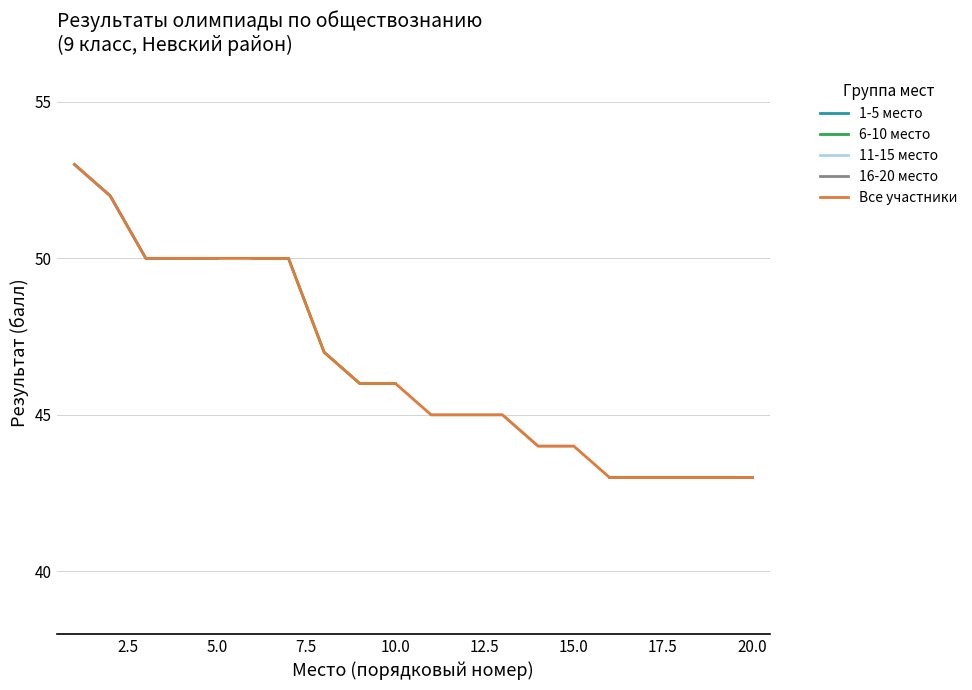

At which label does Топ-5 (53-50) reach its peak?

1